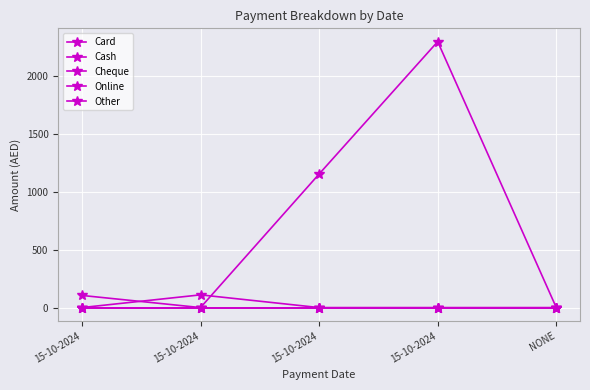

Between 15-10-2024 and NONE, which series saw the biggest shift?

Card